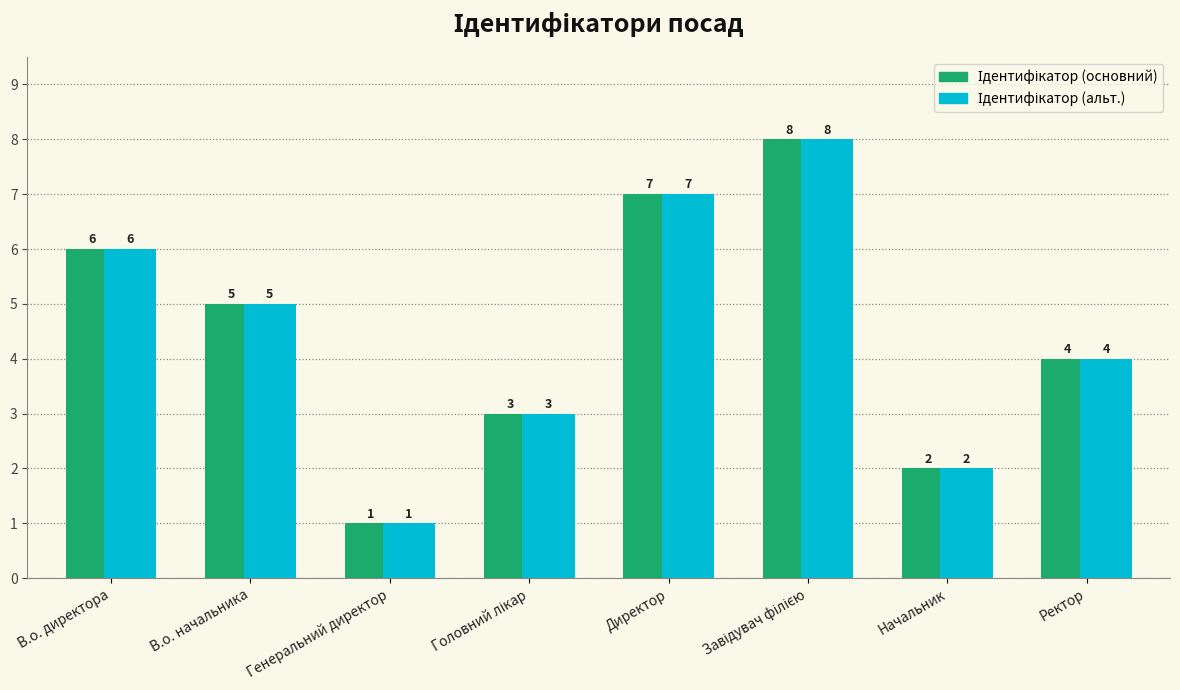

Count the number of data series in this chart.

2